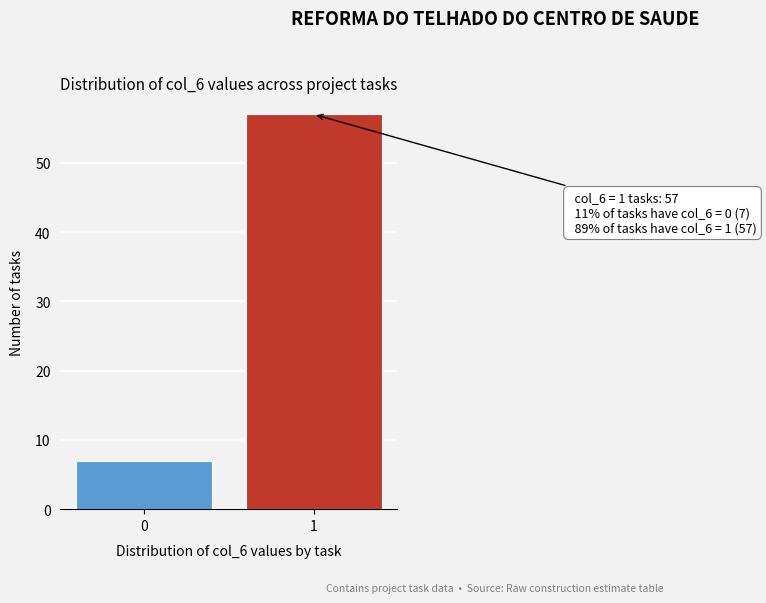

Reading left to right, extract all data points from this chart.

0=7	1=57